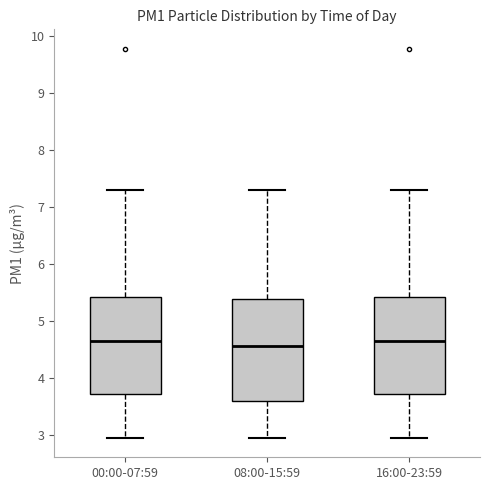

Reading left to right, read every box against the y-axis: the position of its median line, the range the box covers, and the ends of its whiskers. The values are not printed on the chart, so give them approximately, as read against the axis.

00:00-07:59: median 4.6, box 3.7 to 5.4, whiskers 3.0 to 7.3
08:00-15:59: median 4.6, box 3.6 to 5.4, whiskers 3.0 to 7.3
16:00-23:59: median 4.6, box 3.7 to 5.4, whiskers 3.0 to 7.3